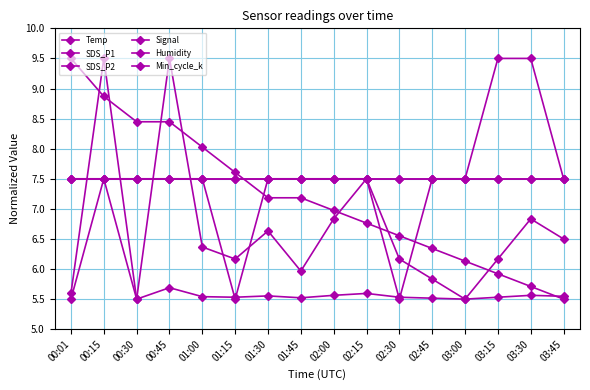

How many times do Signal and SDS_P1 cross each other?

5